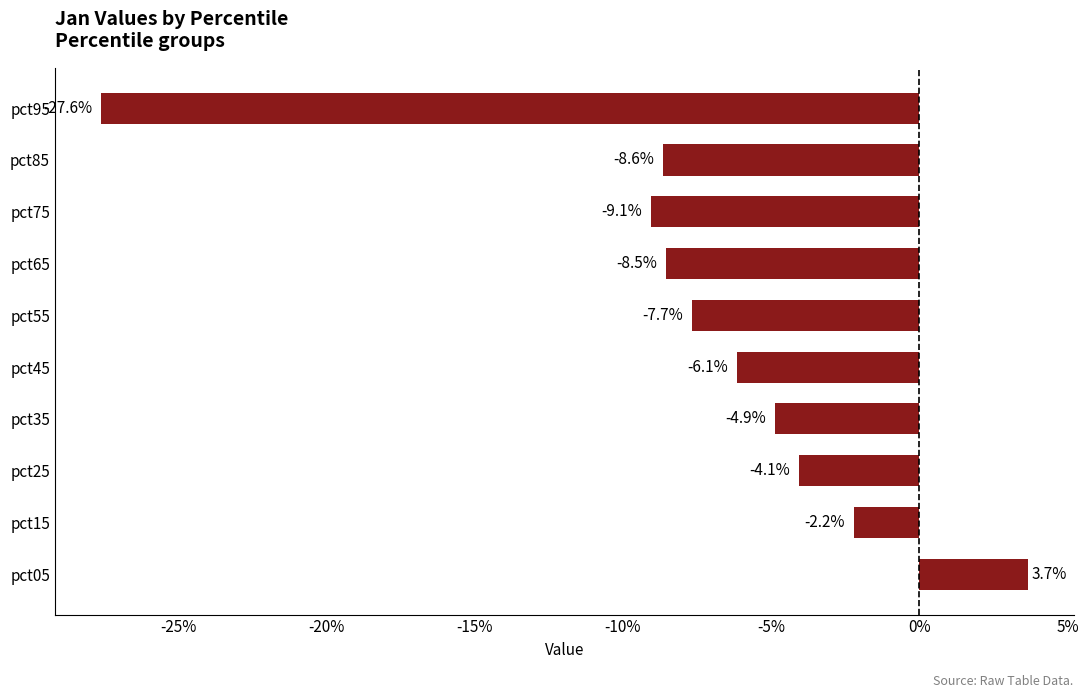

Does the chart contain any negative values?

Yes